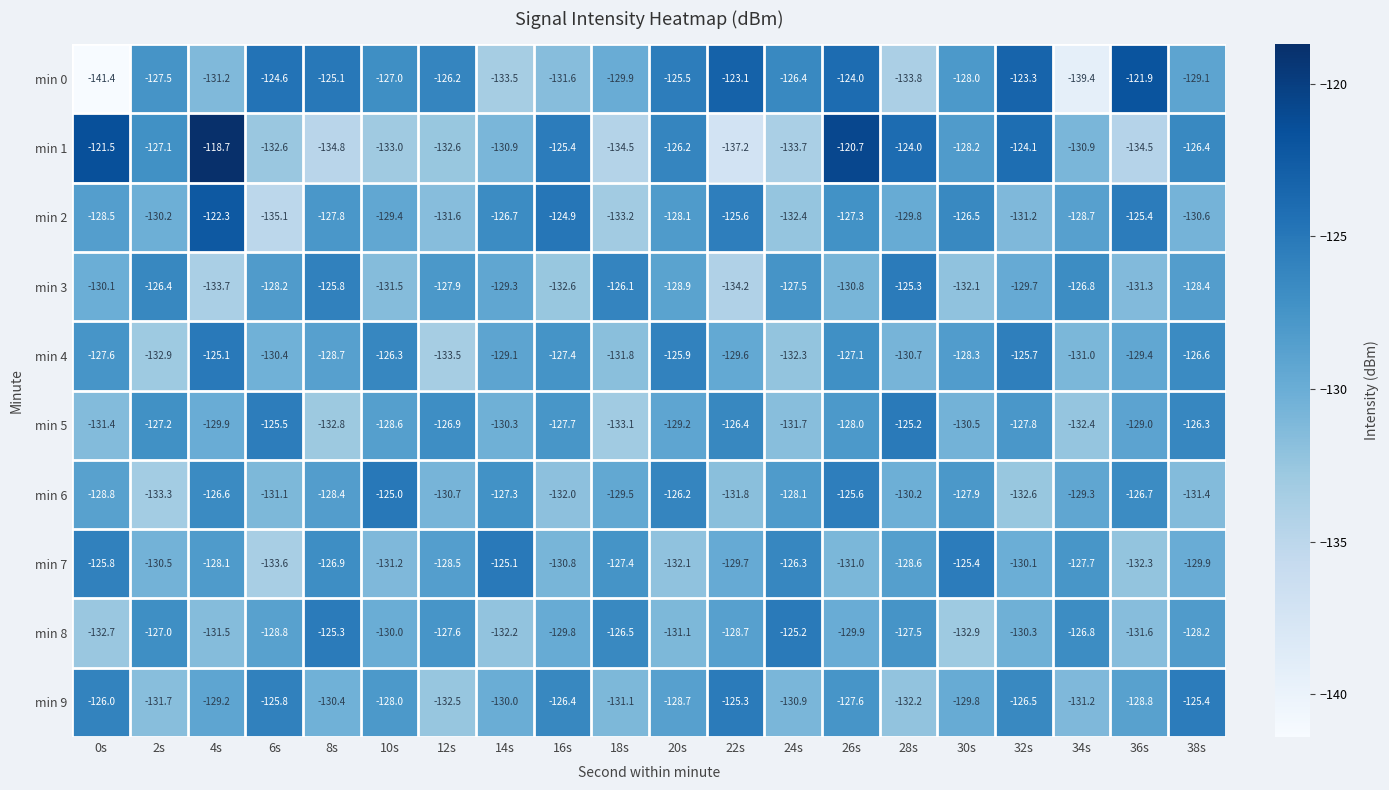

What is the difference between the second highest and second lowest values in the min 3 series?

7.9